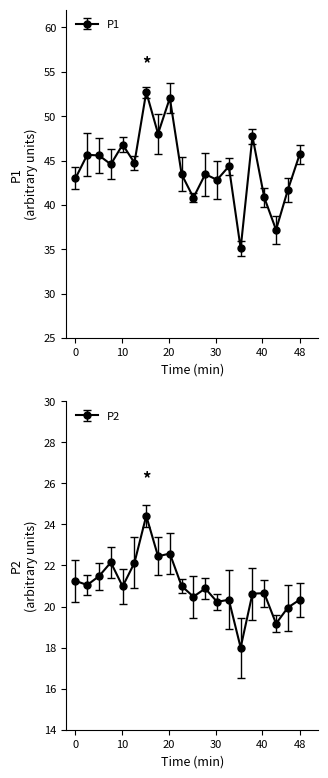

Rank the categories by P1 value from lowest to highest.

00:36, 00:43, 00:26, 00:41, 00:46, 00:31, 00:00, 00:23, 00:28, 00:33, 00:08, 00:13, 00:06, 00:03, 00:48, 00:11, 00:38, 00:18, 00:21, 00:16